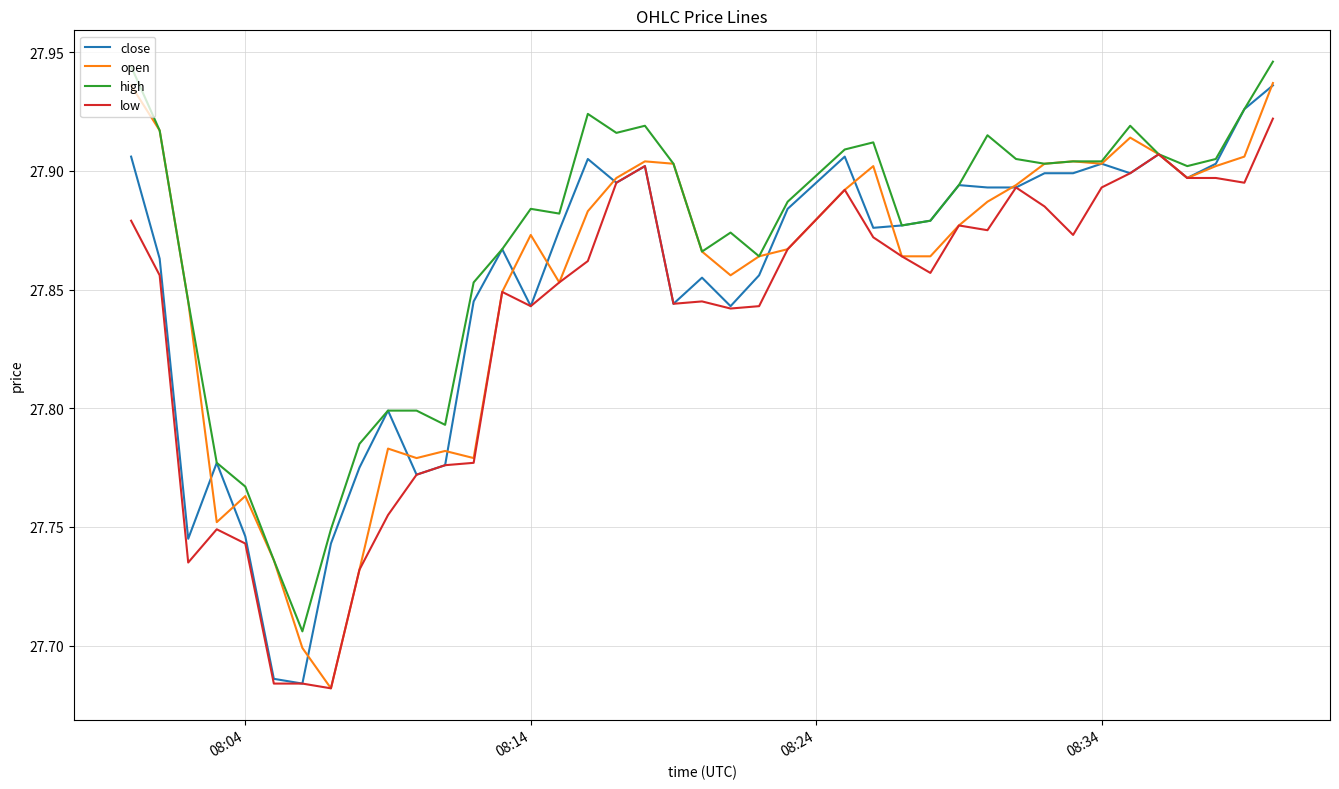

How many high values are between 27 and 28?

40